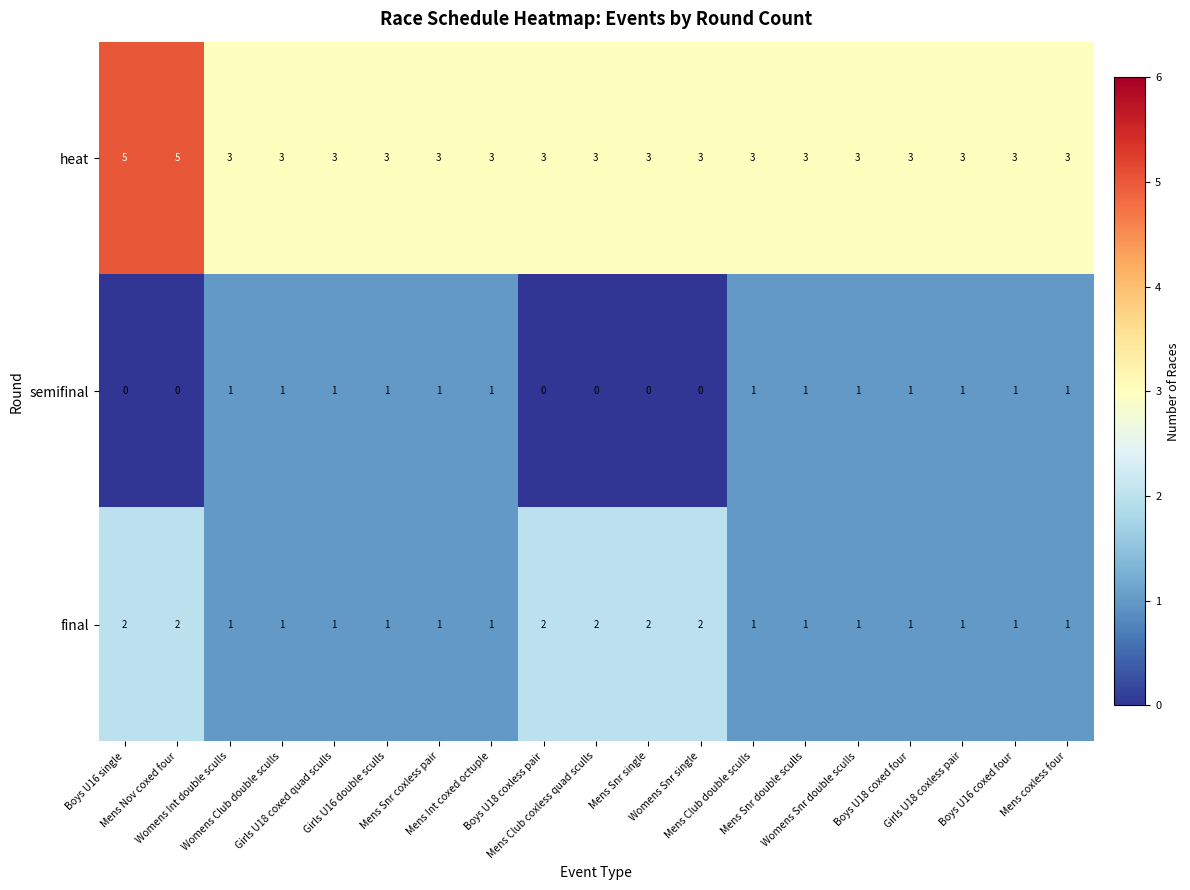

Which series has the largest range (max minus min)?

heat